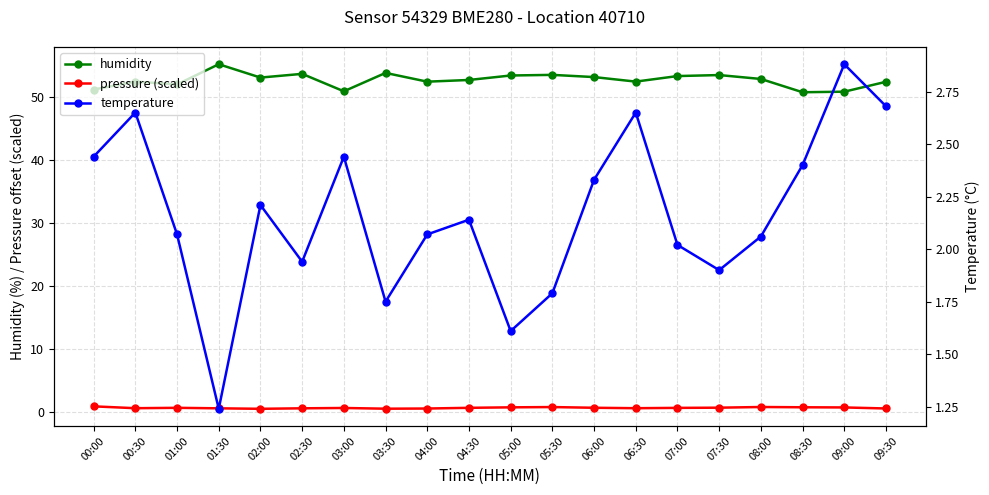

Which series has the largest total across all categories?

humidity